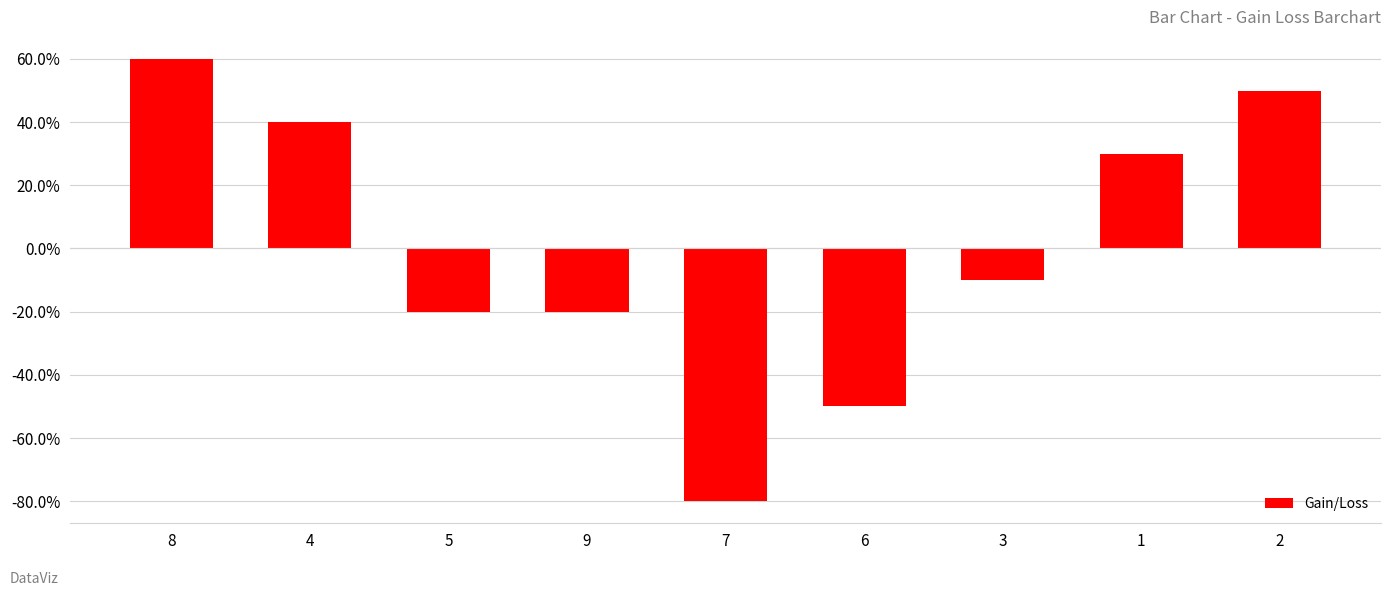

At which label is the value closest to 0?

3